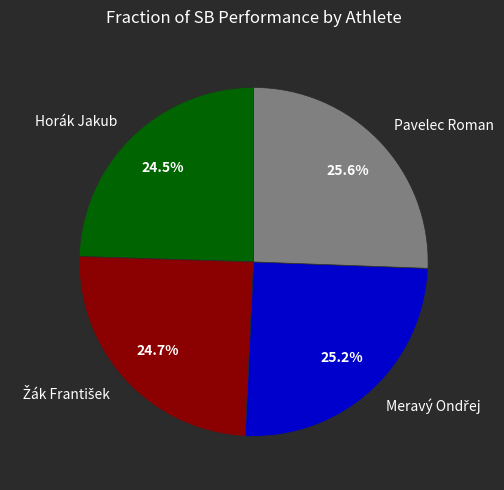

Is there a majority slice in this chart?

No